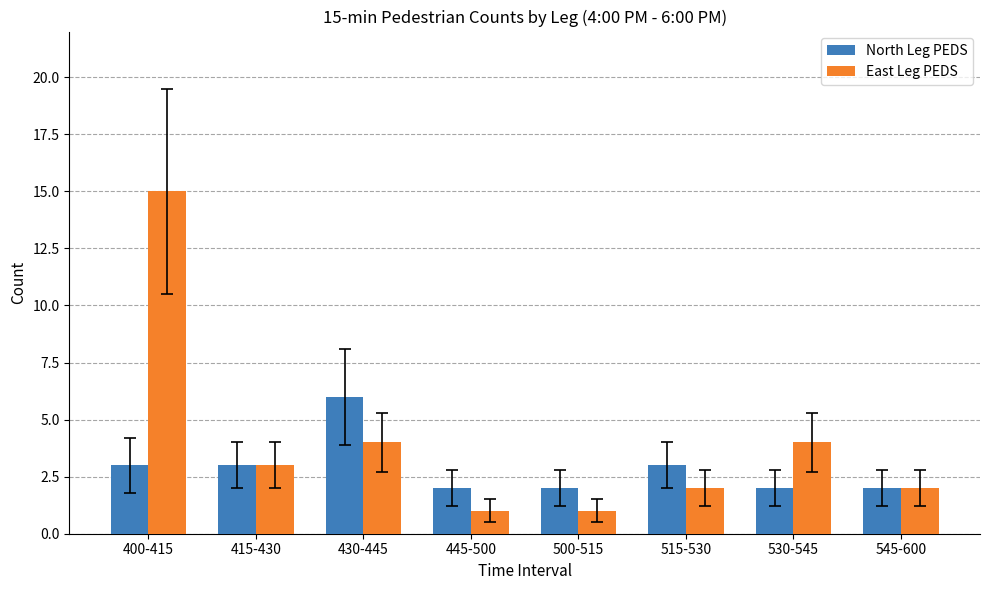

How many distinct data groups are displayed?

2